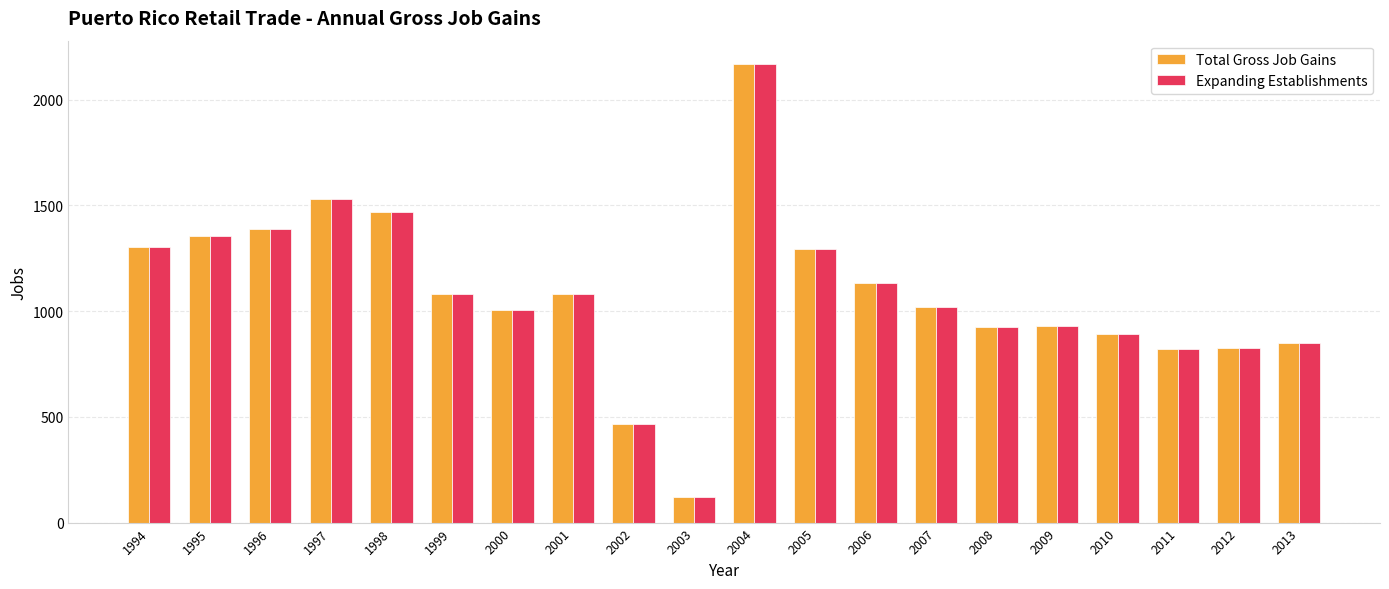

Which category has the lowest value in the Expanding Establishments series?

2003